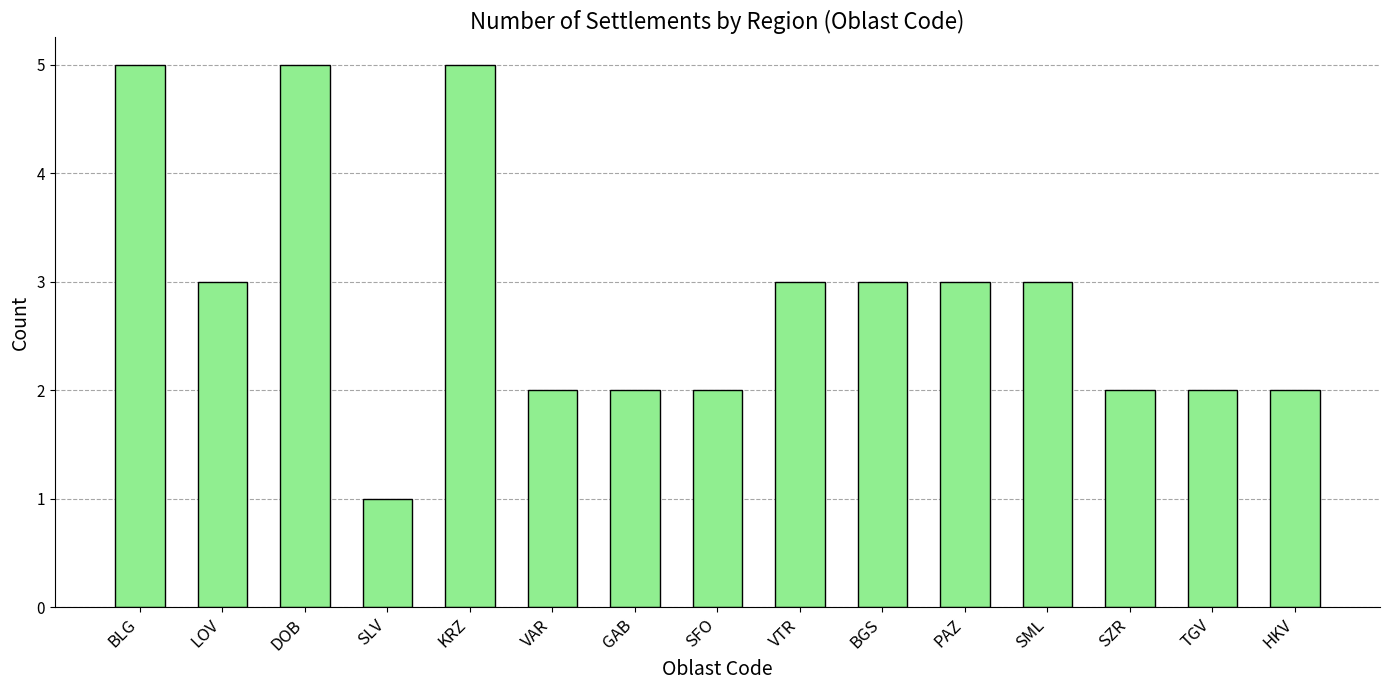

What position from the right is LOV?

14